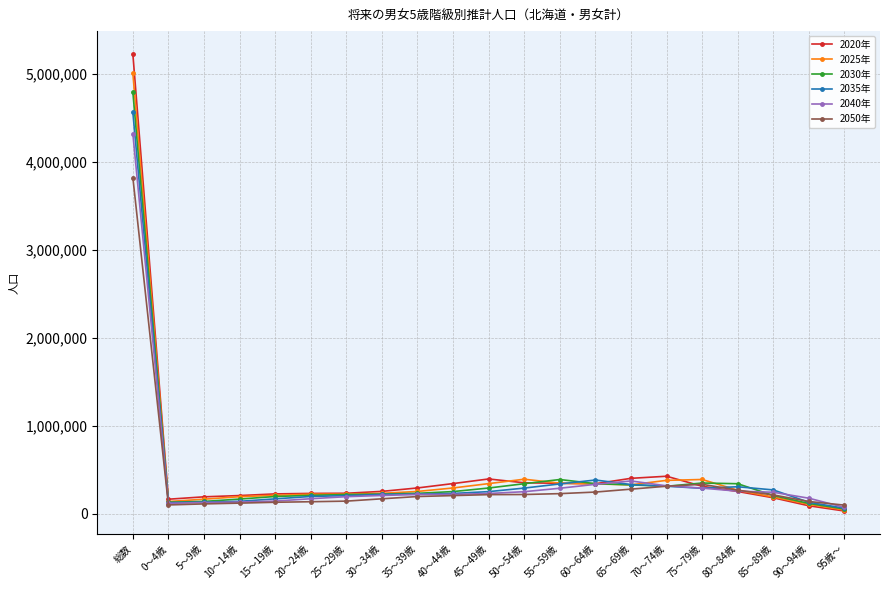

How many lines are shown in the chart?

6